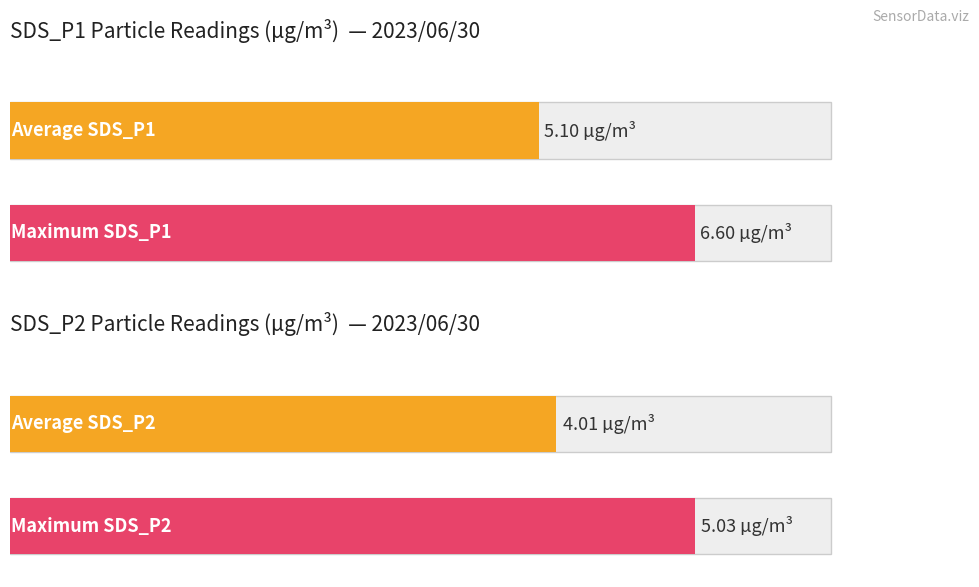

Rank the series by their maximum value, from highest to lowest.

SDS_P1, SDS_P2